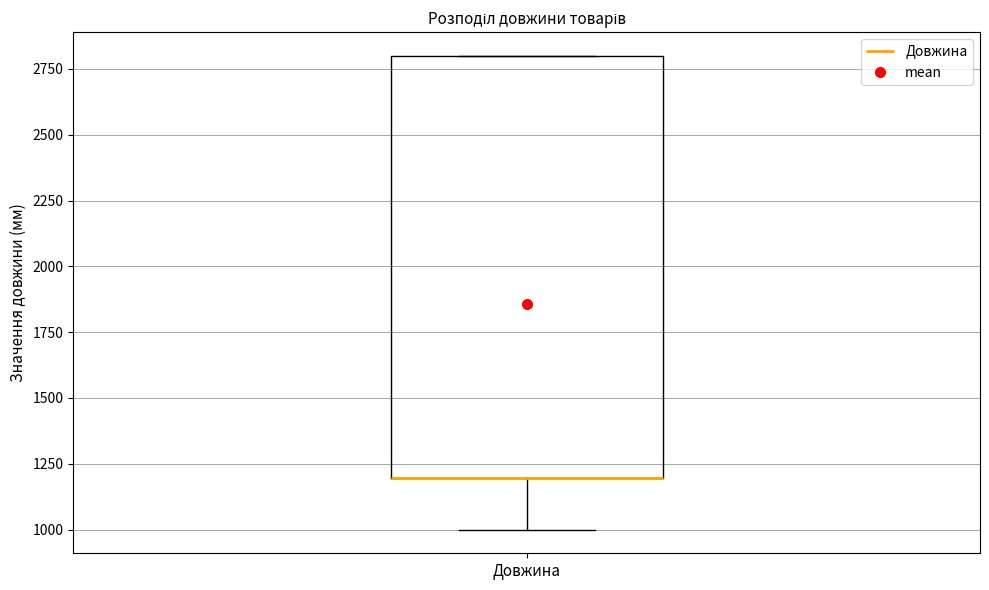

Read this box plot against the y-axis: the position of the median line, the range covered by the box, and the ends of both whiskers. The values are not printed on the chart, so give them approximately, as read against the axis.

median 1200 (drawn on the box's lower edge), box 1200 to 2800, whiskers 1000 to 2800